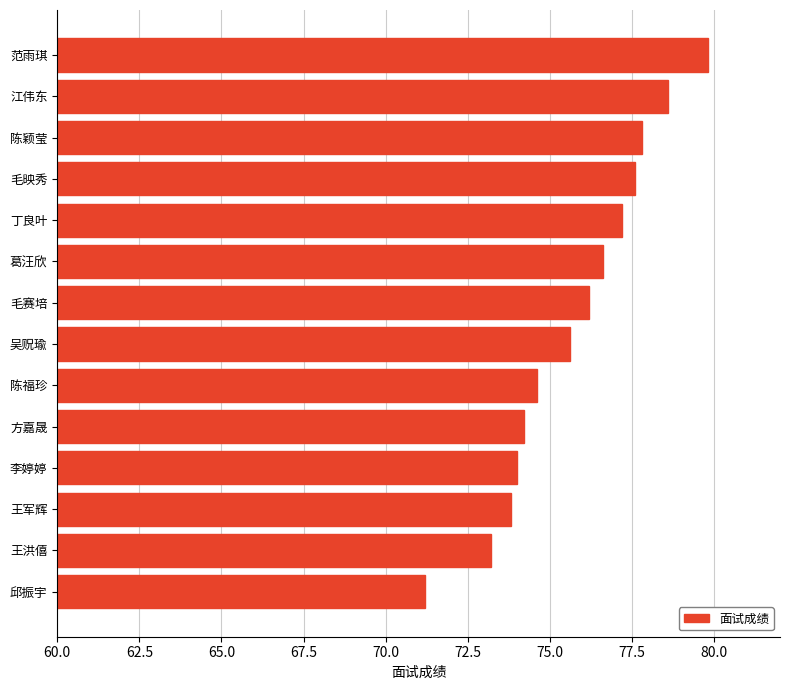

How many data points does each series have?

14